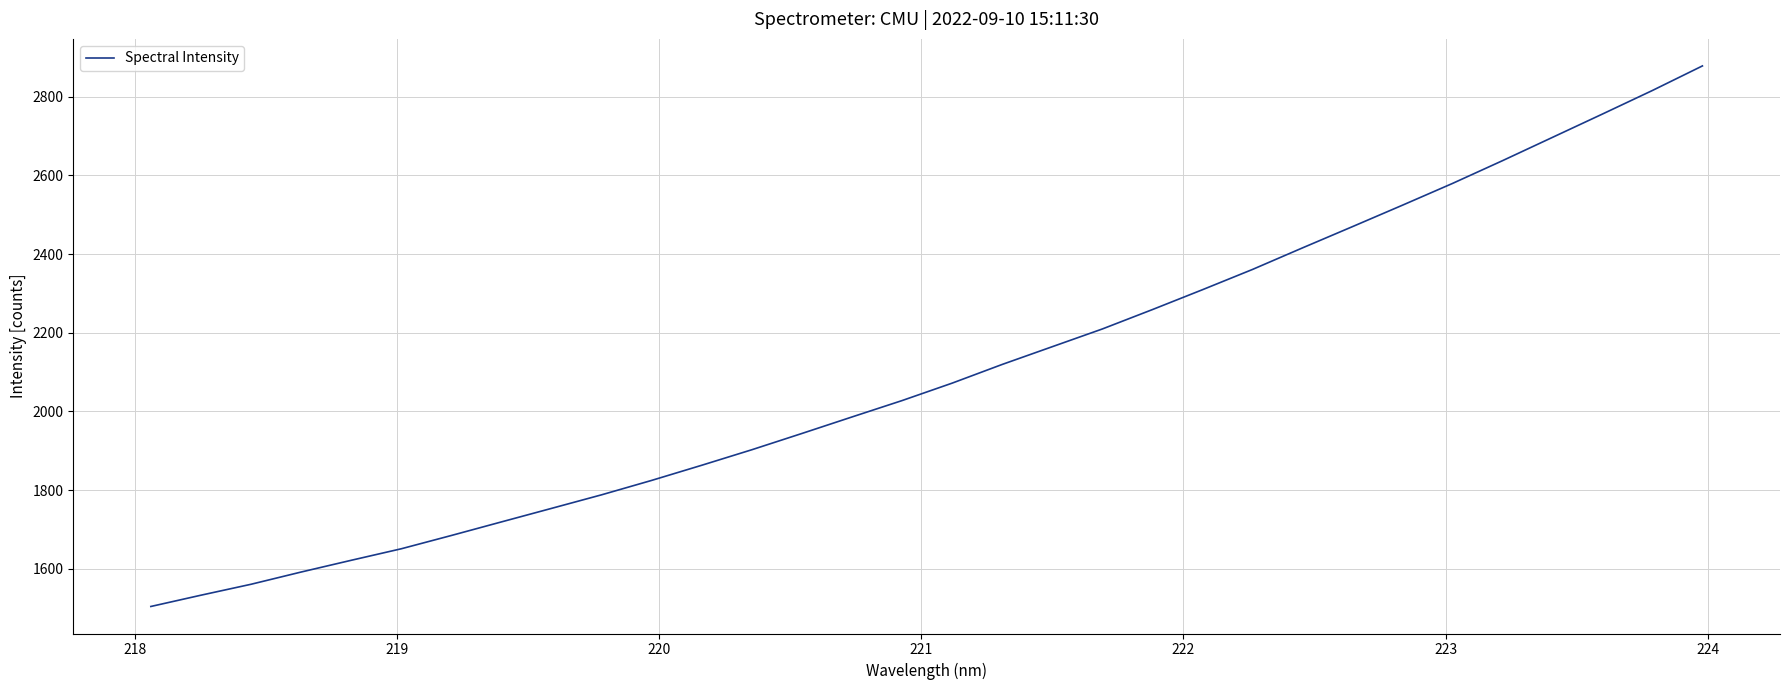

Reading right to left, transcribe all the data shown in this chart.

2878.0	2815.6	2755.7	2696.4	2637.1	2579.3	2524.0	2469.5	2415.5	2360.7	2309.2	2258.7	2209.5	2164.5	2119.4	2071.9	2027.6	1986.0	1944.0	1902.7	1863.3	1824.8	1788.1	1753.7	1719.3	1684.8	1651.0	1621.7	1591.8	1560.7	1532.9	1504.3